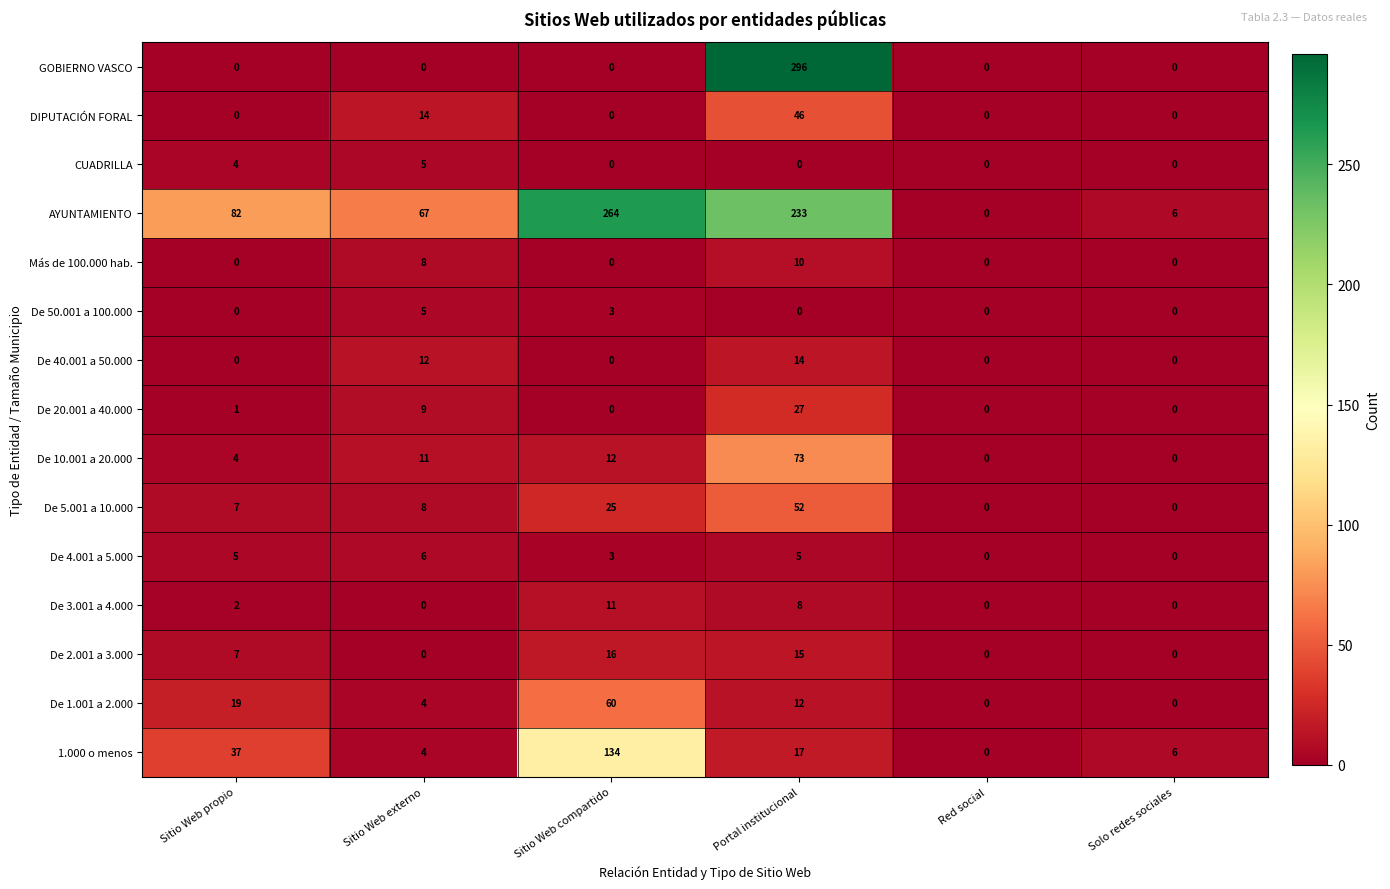

Which series has the largest range (max minus min)?

GOBIERNO VASCO